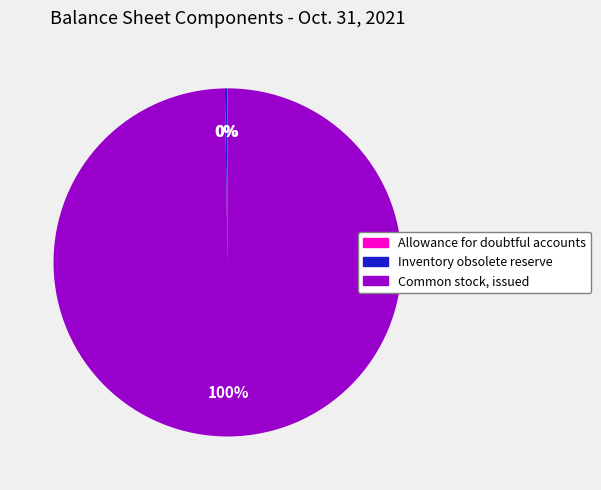

To the nearest percent, what percentage of the pie is Common stock, issued?

100%